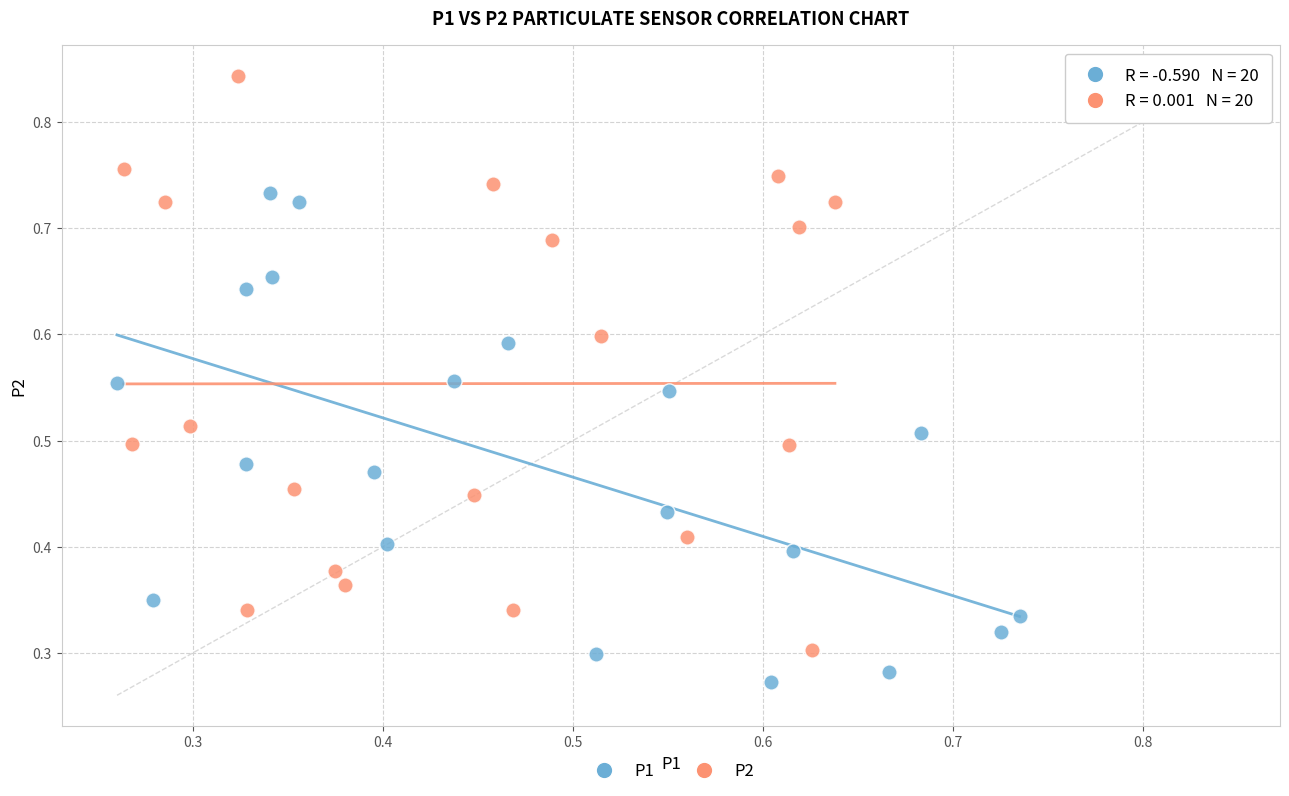

Which series contains the lowest Y value?

P1